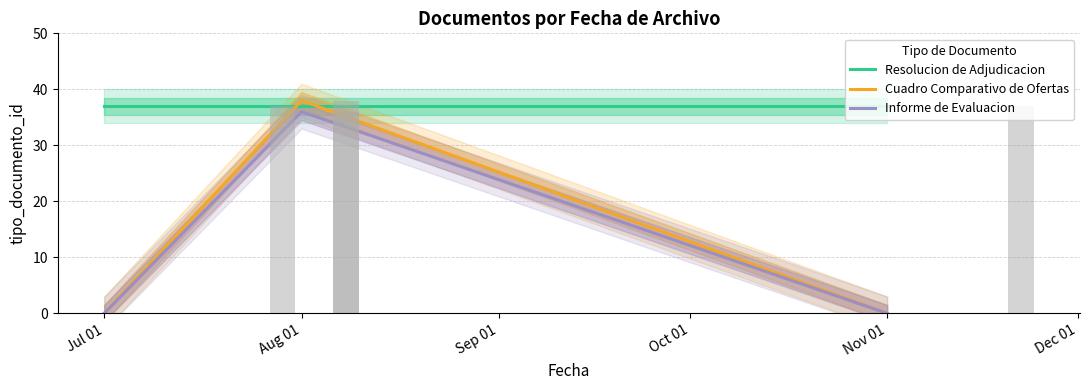

The Resolucion de Adjudicacion series shows 37 at Aug 01. True or false?

True